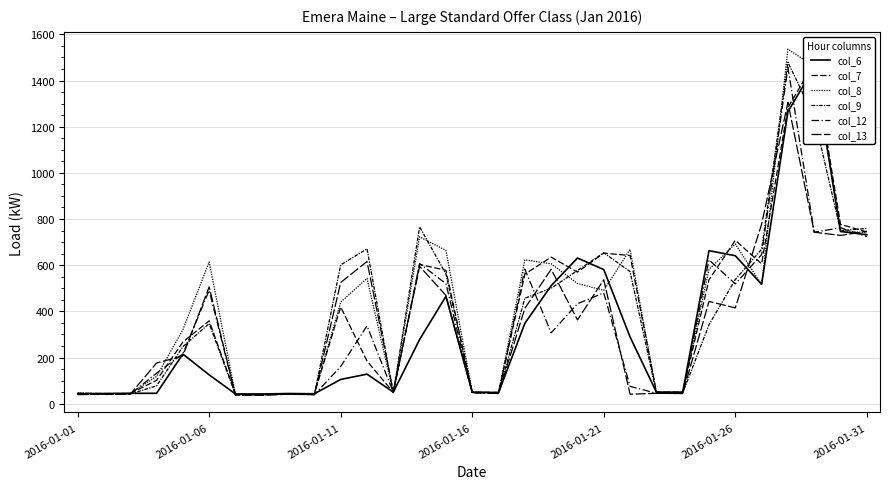

Between 11 and 26, which series saw the biggest shift?

col_7